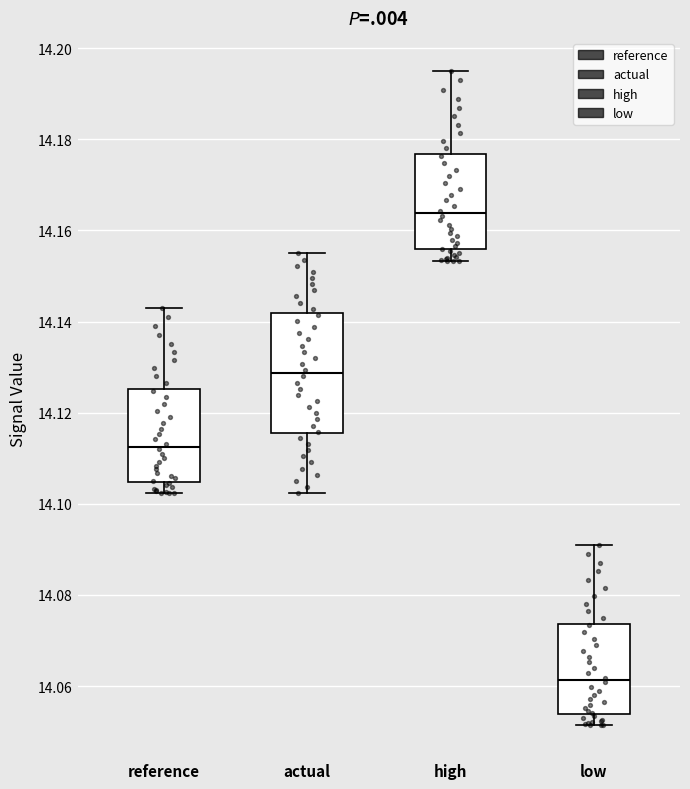

Reading left to right, read every box against the y-axis: the position of its median line, the range the box covers, and the ends of its whiskers. The values are not printed on the chart, so give them approximately, as read against the axis.

reference: median 14.112, box 14.104 to 14.126, whiskers 14.102 to 14.144
actual: median 14.128, box 14.116 to 14.142, whiskers 14.102 to 14.154
high: median 14.164, box 14.156 to 14.176, whiskers 14.154 to 14.196
low: median 14.062, box 14.054 to 14.074, whiskers 14.052 to 14.092